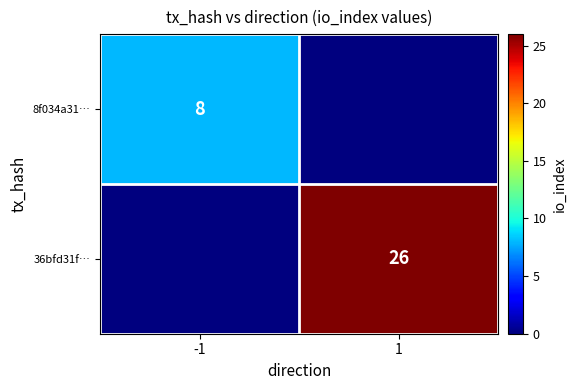

The value of 8f034a31… at -1 is 8. True or false?

True